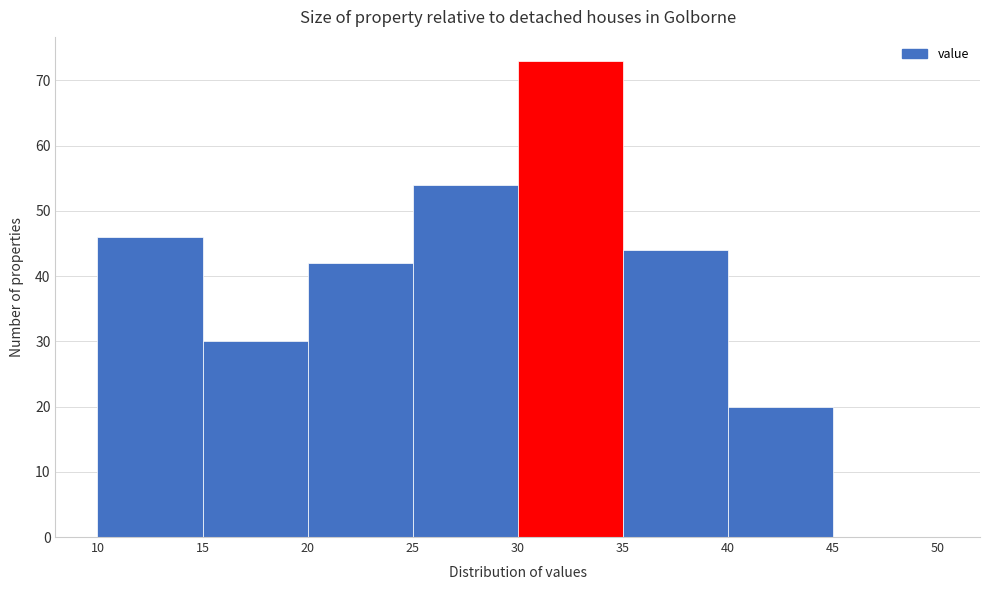

What is the height of the bar covering 20 to 25 on the x-axis? The values are not printed on the chart, so give them approximately, as read against the axis.

42